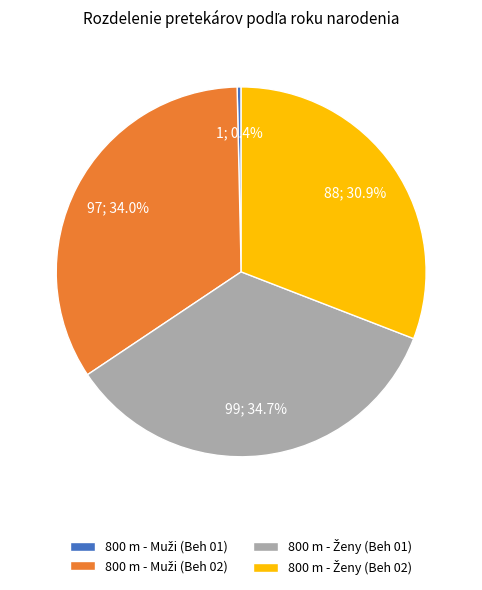

How many slices are in this pie chart?

4